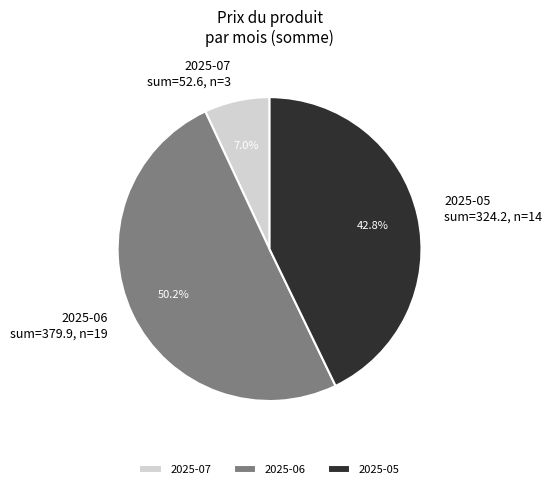

Count the number of slices in the pie.

3